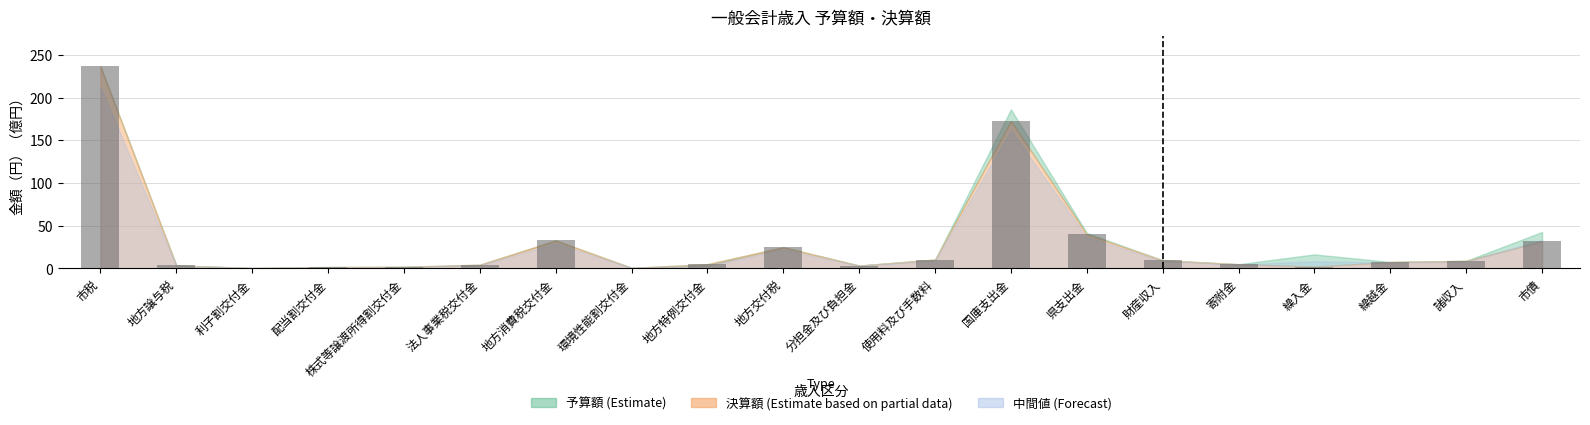

Which category has the highest value across all series?

市税